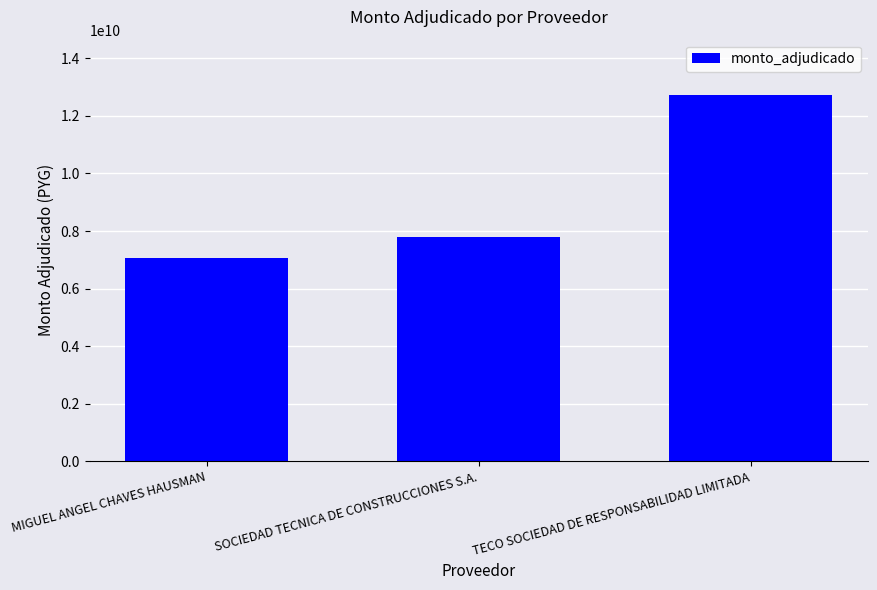

Does the chart contain stacked bars?

No